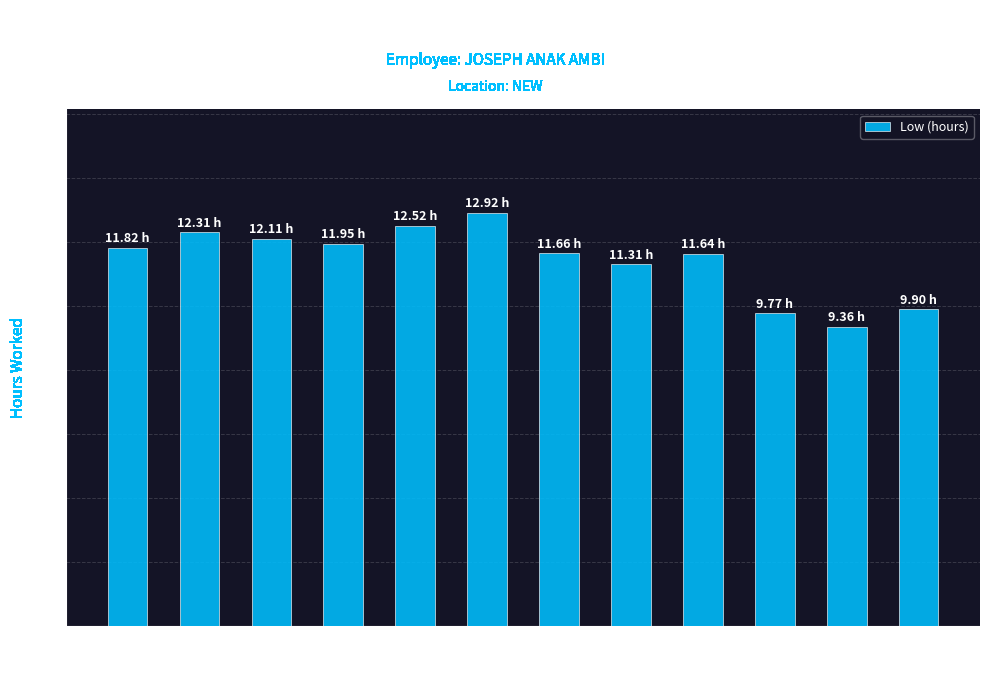

What is the difference between the maximum and minimum values?

3.6